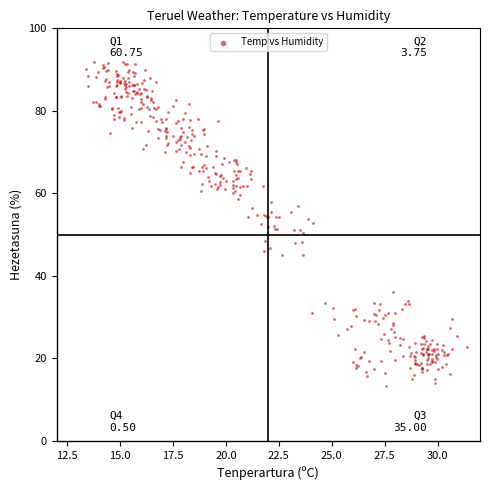

What is the range of Y values (max minus min)?

78.6